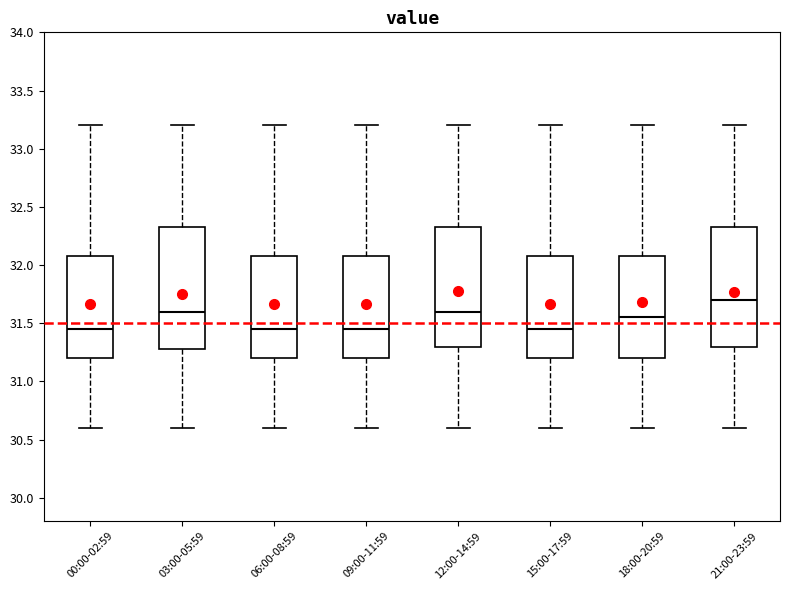

Reading left to right, read every box against the y-axis: the position of its median line, the range the box covers, and the ends of its whiskers. The values are not printed on the chart, so give them approximately, as read against the axis.

00:00-02:59: median 31.45, box 31.20 to 32.10, whiskers 30.60 to 33.20
03:00-05:59: median 31.60, box 31.30 to 32.35, whiskers 30.60 to 33.20
06:00-08:59: median 31.45, box 31.20 to 32.10, whiskers 30.60 to 33.20
09:00-11:59: median 31.45, box 31.20 to 32.10, whiskers 30.60 to 33.20
12:00-14:59: median 31.60, box 31.30 to 32.35, whiskers 30.60 to 33.20
15:00-17:59: median 31.45, box 31.20 to 32.10, whiskers 30.60 to 33.20
18:00-20:59: median 31.55, box 31.20 to 32.10, whiskers 30.60 to 33.20
21:00-23:59: median 31.70, box 31.30 to 32.35, whiskers 30.60 to 33.20